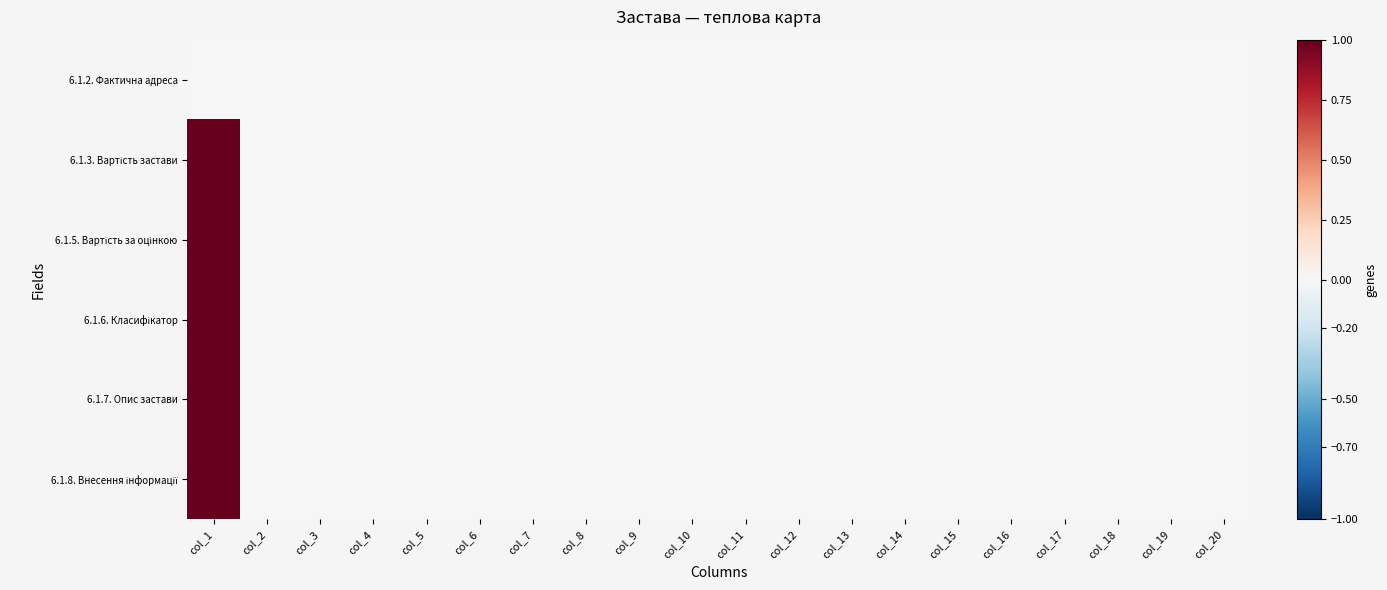

Between col_12 and col_18, which is larger?

col_12